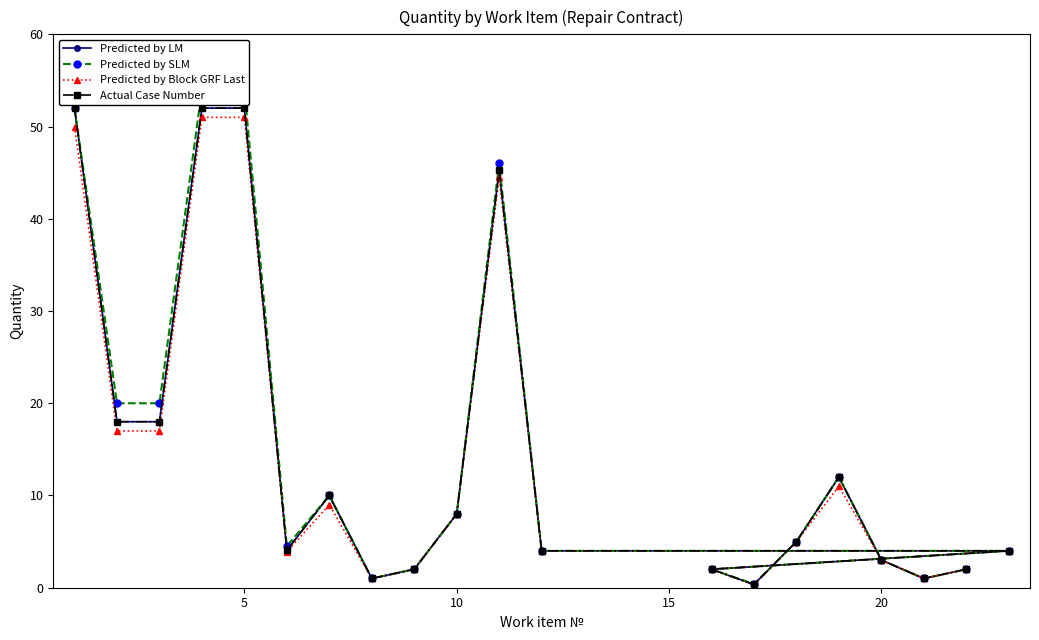

True or false: Actual Case Number and Predicted by LM intersect in this chart.

False